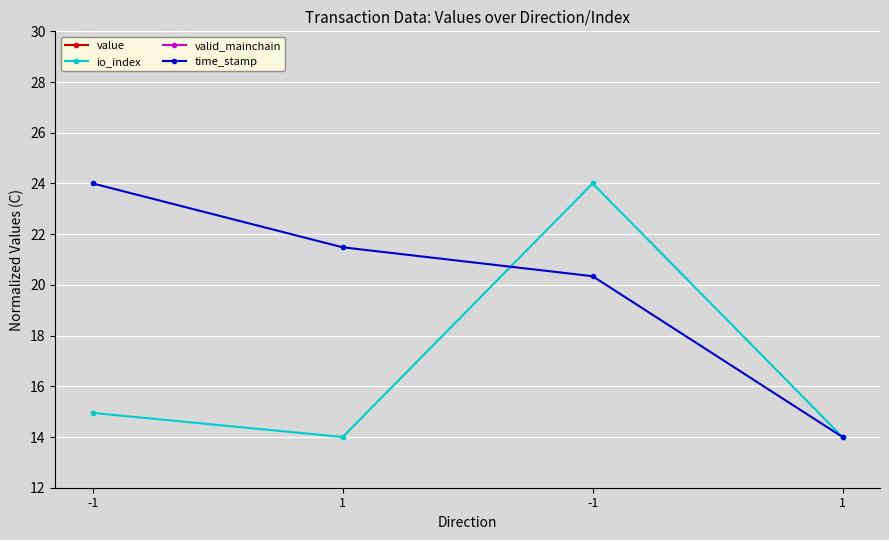

Rank the categories by value value from lowest to highest.

-1, 1, -1, 1